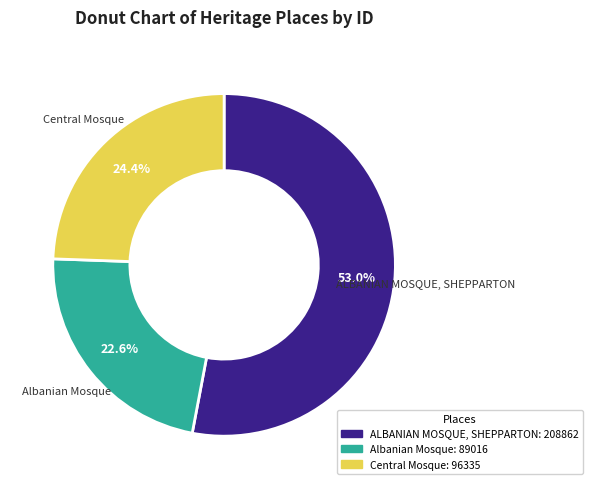

Approximately how many times larger is the value at Albanian Mosque compared to Central Mosque?

0.9